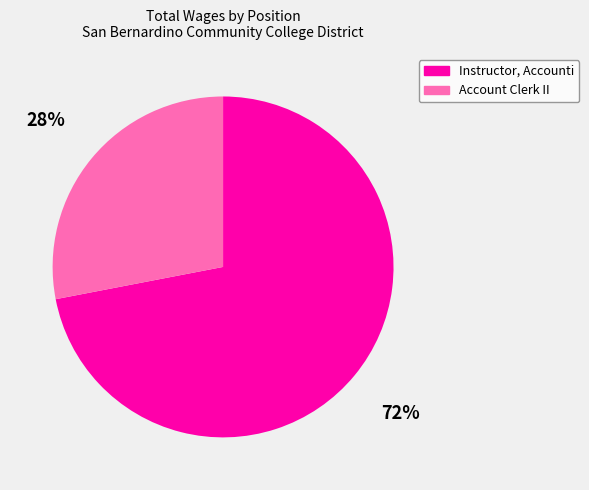

What is the smallest slice in the pie chart?

Account Clerk II